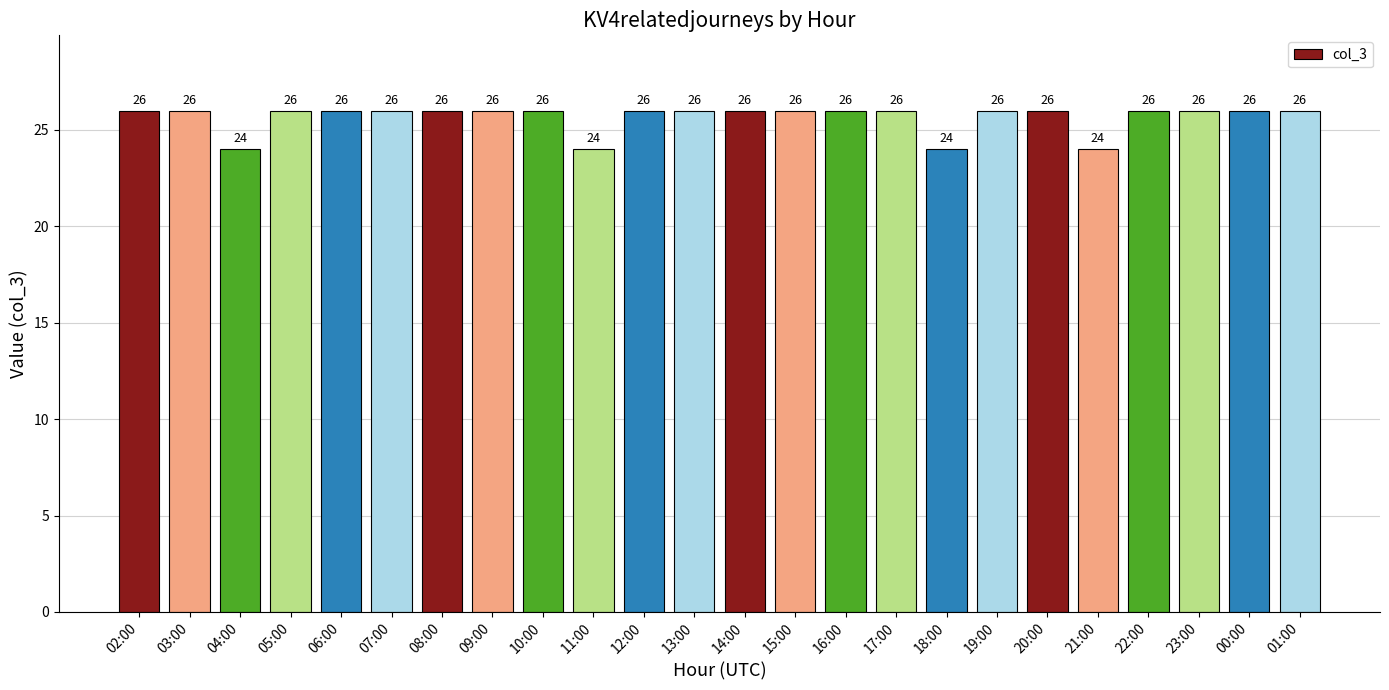

What is the difference between the maximum and minimum values?

2